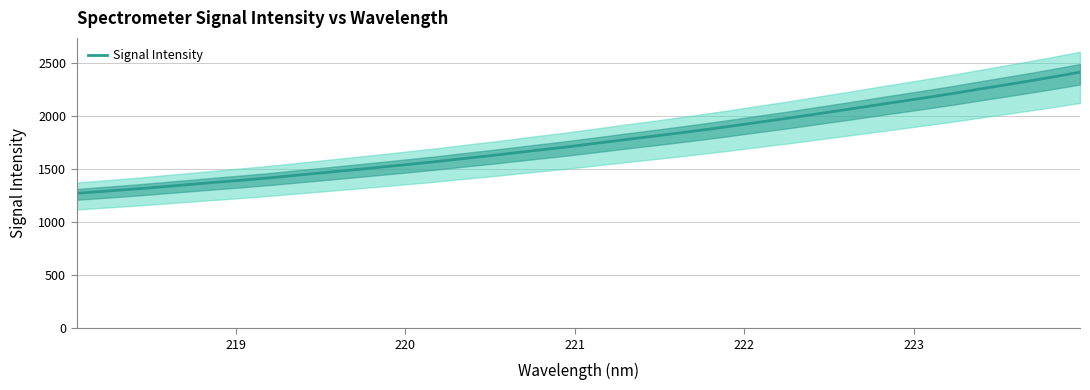

What is the highest value of the Signal Intensity series?

2412.0